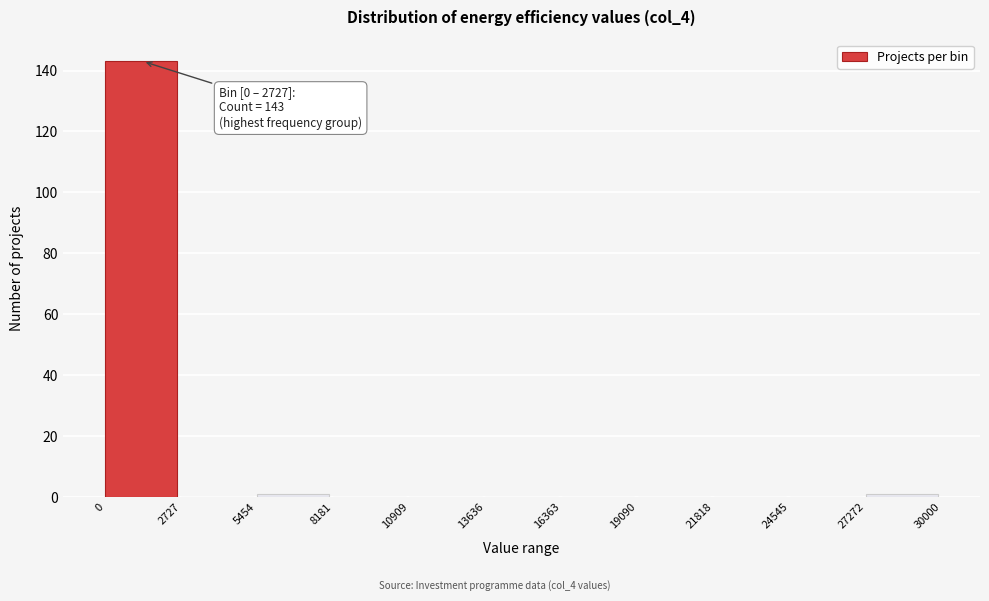

Which range on the x-axis has the tallest bar?

0 to 2727